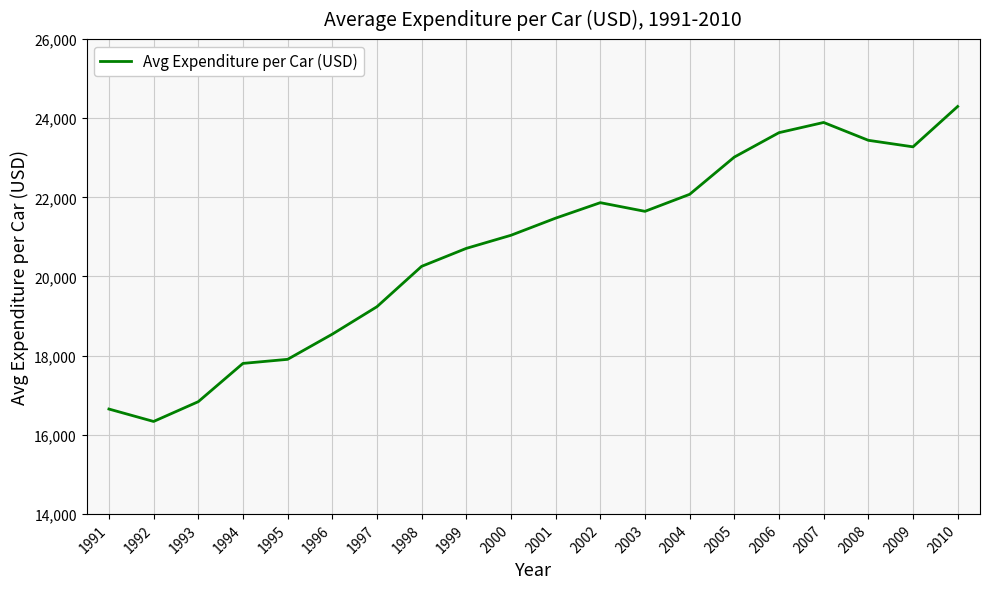

Is it true that the value at 2001 is 21474?

True